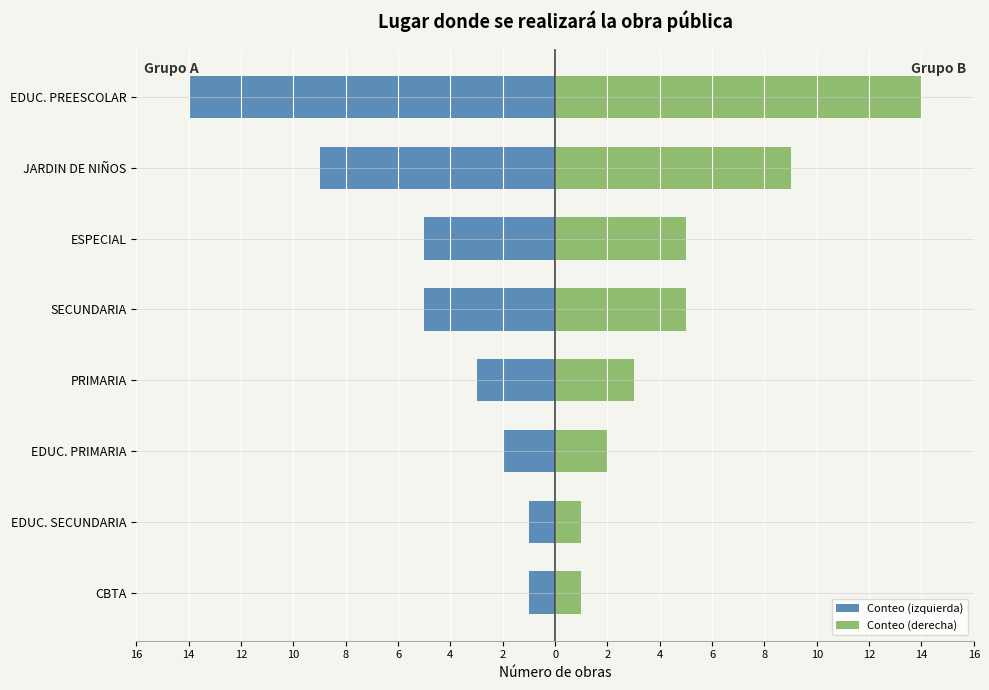

Reading left to right, transcribe all the data shown in this chart.

Conteo (izquierda): -1	-1	-2	-3	-5	-5	-9	-14
Conteo (derecha): 1	1	2	3	5	5	9	14